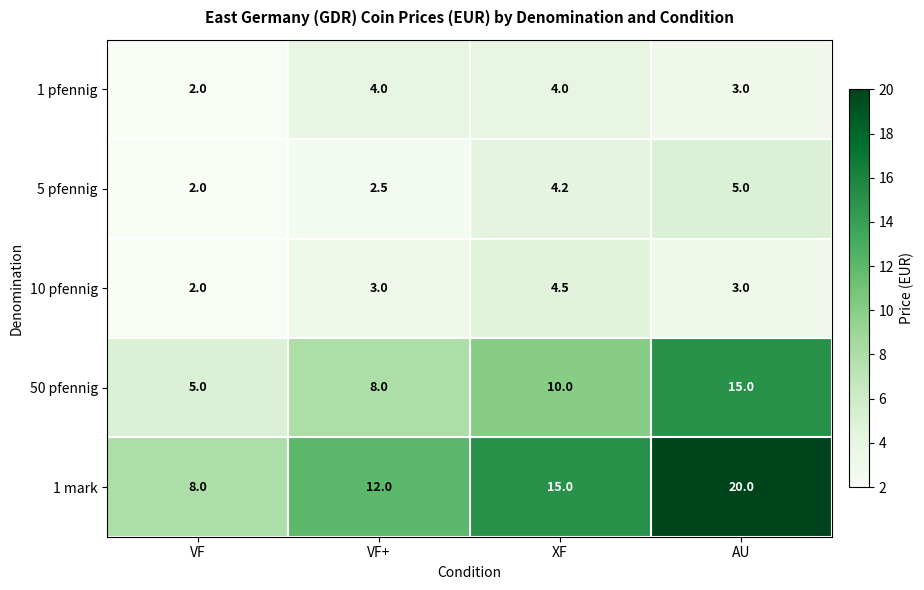

Which category has the highest value across all series?

AU